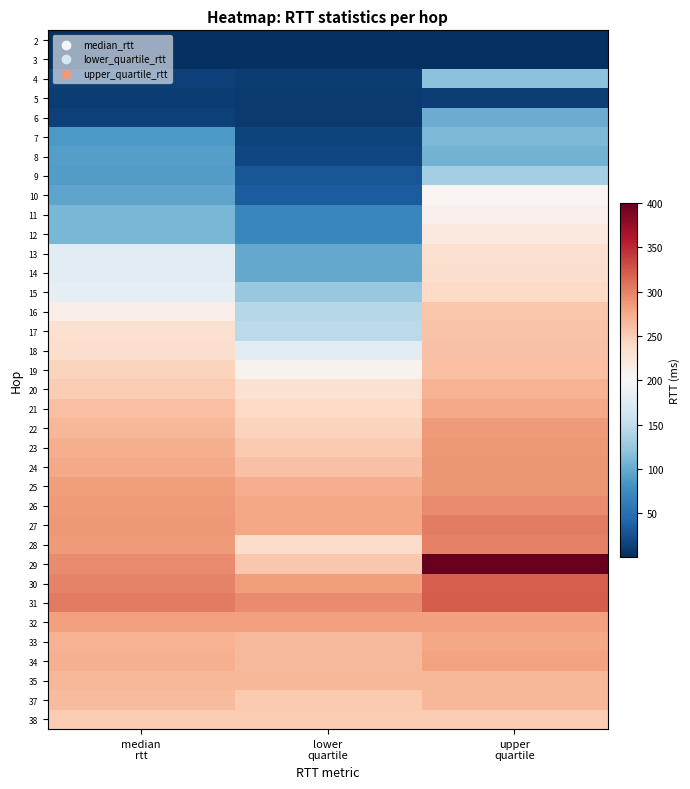

Rank the series by their maximum value, from lowest to highest.

2, 3, 5, 6, 8, 7, 4, 9, 10, 11, 12, 13, 14, 15, 38, 16, 17, 18, 19, 35, 37, 20, 21, 33, 34, 32, 22, 23, 24, 25, 26, 28, 27, 30, 31, 29